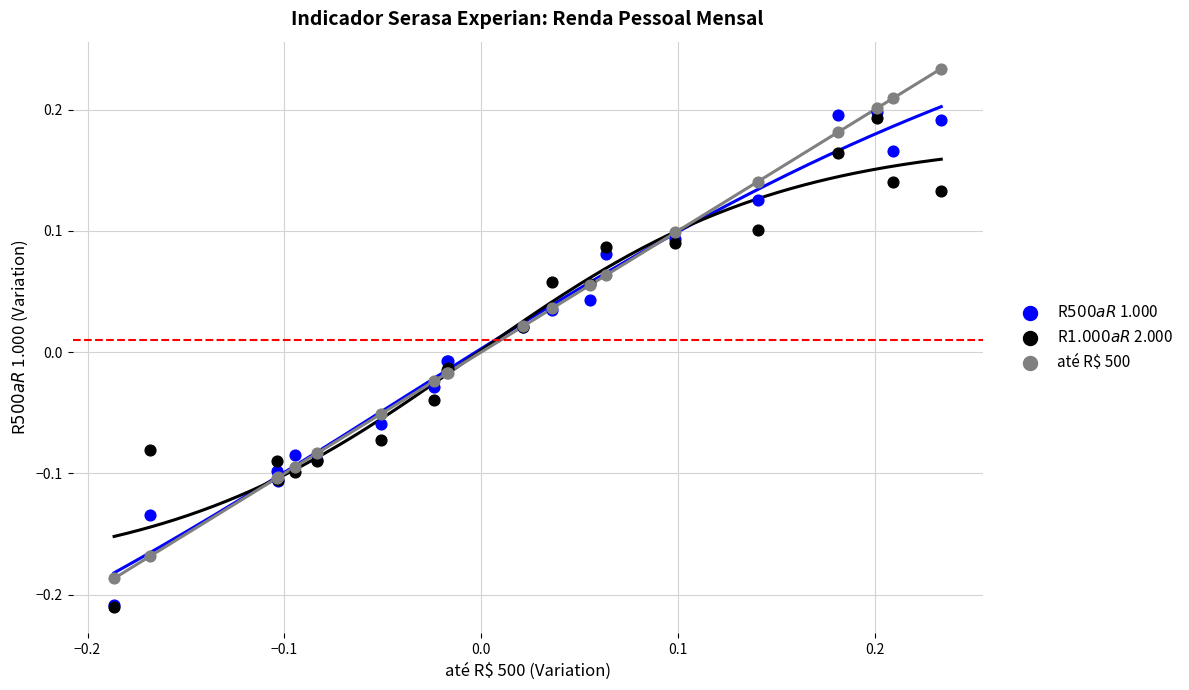

What are all the series names shown in the legend?

R$ 500 a R$ 1.000, R$ 1.000 a R$ 2.000, até R$ 500